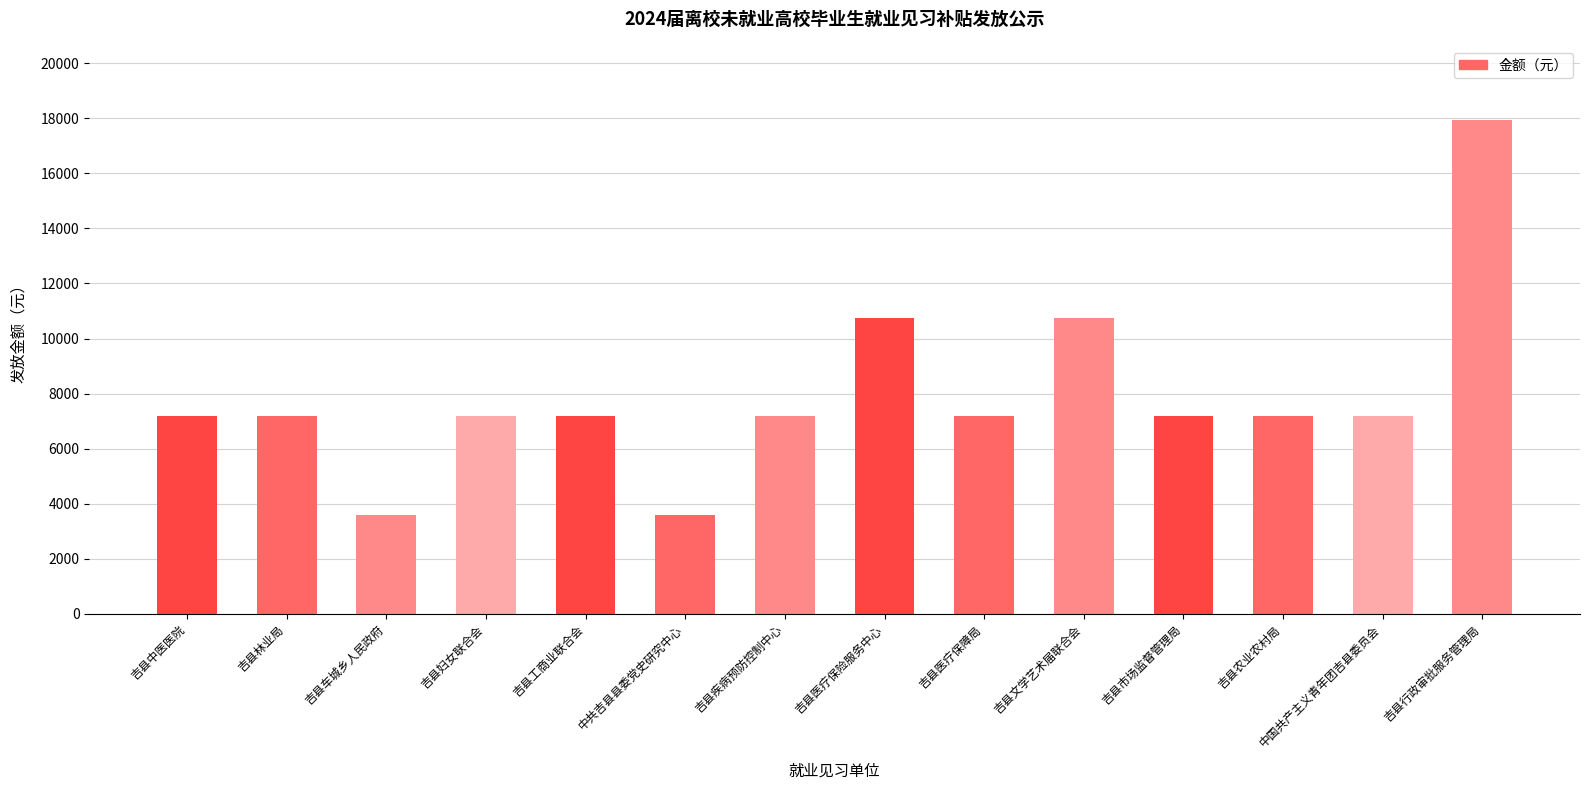

Between 吉县工商业联合会 and 中共吉县县委党史研究中心, which is larger?

吉县工商业联合会